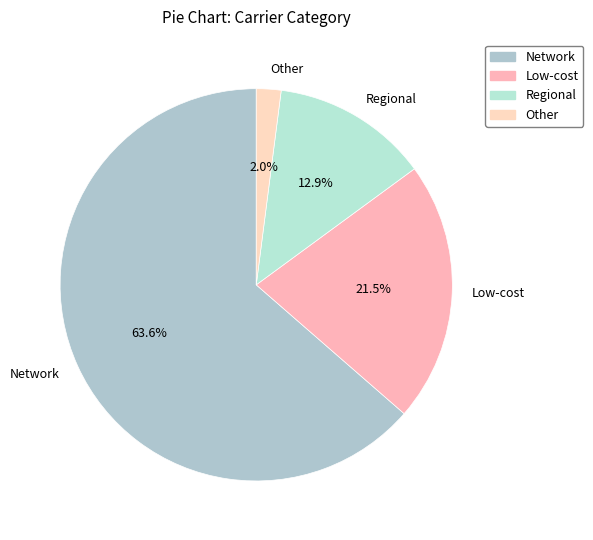

Count the number of slices in the pie.

4